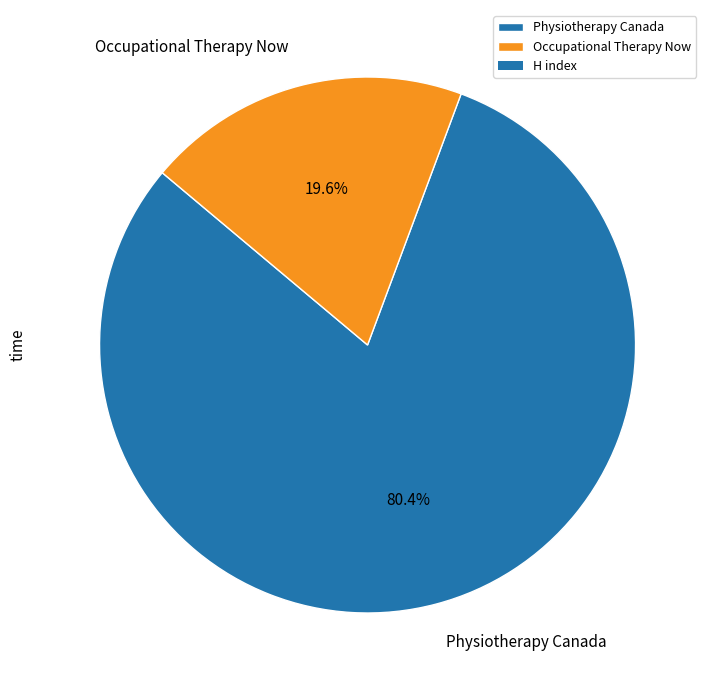

What is the largest slice in the pie chart?

Physiotherapy Canada